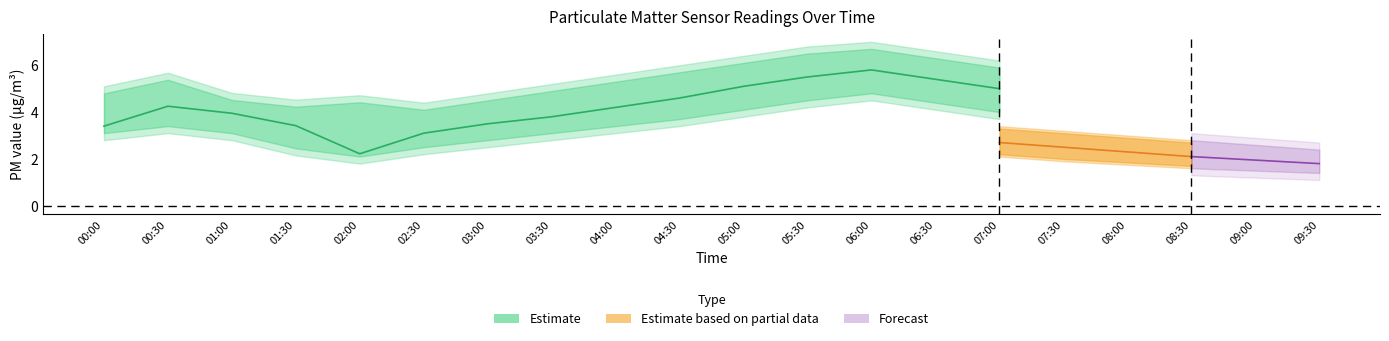

Is it true that P1_lower equals 1.2 at 02:30?

False